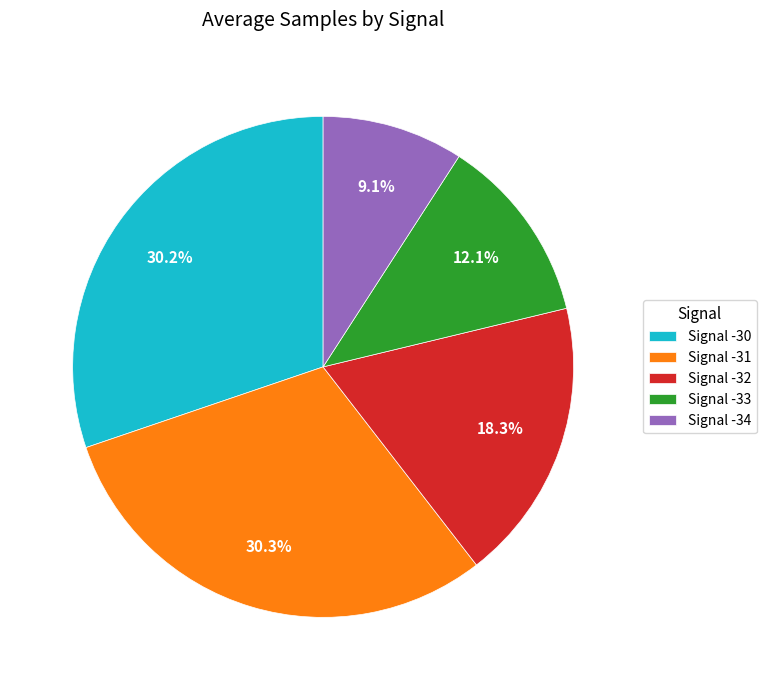

Combined, do Signal -34 and Signal -31 account for over 50%?

No